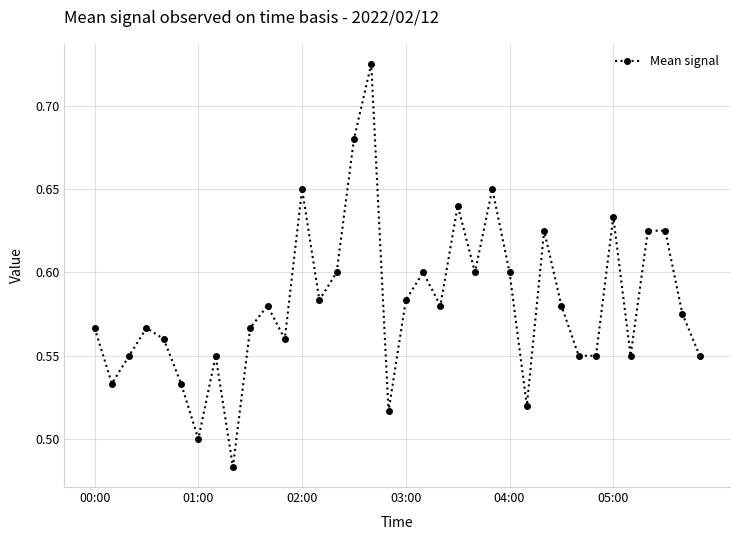

Count the values in the range 0 to 1.

36